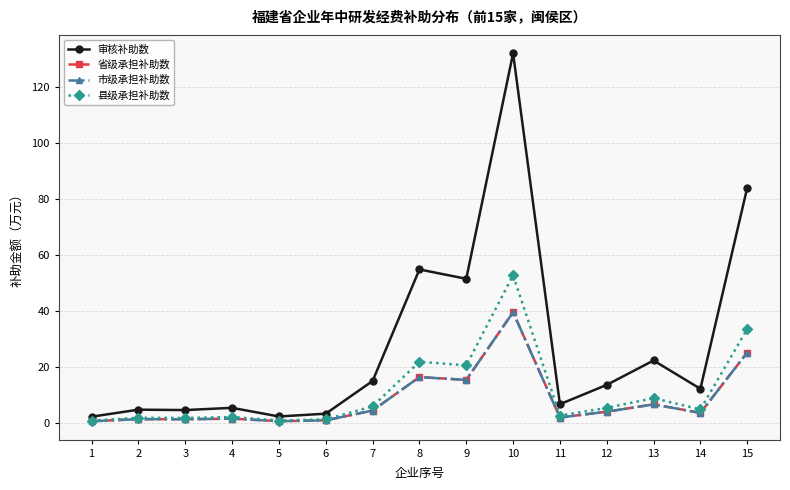

True or false: 市级承担补助数 and 审核补助数 cross at least once.

False